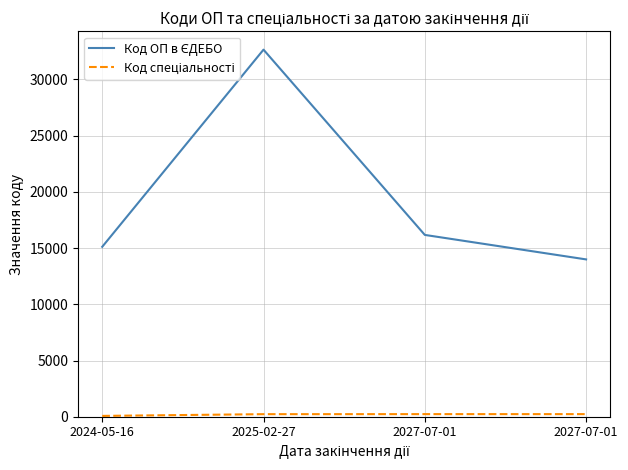

How many categories are shown in the chart?

4